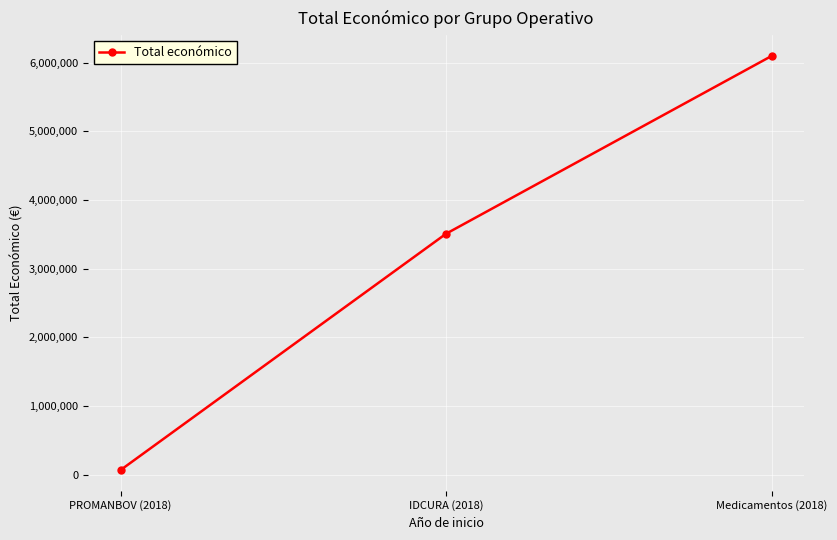

What is the label of the 3rd point from the right?

PROMANBOV (2018)